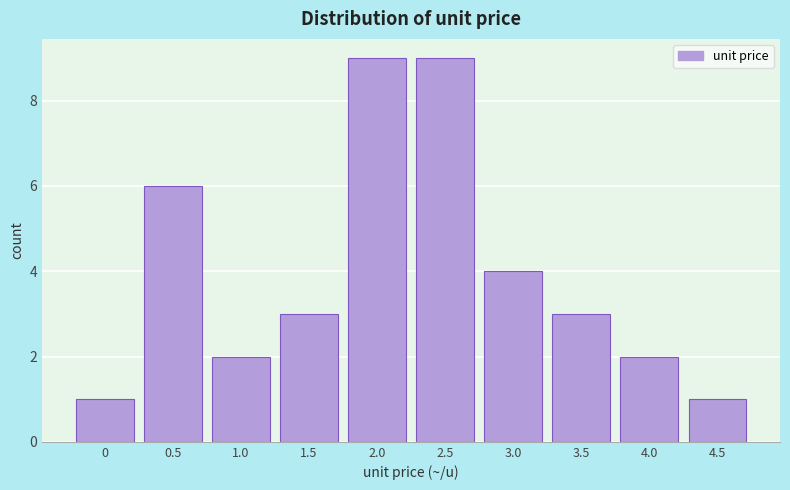

Reading right to left, transcribe all the data shown in this chart.

1	2	3	4	9	9	3	2	6	1